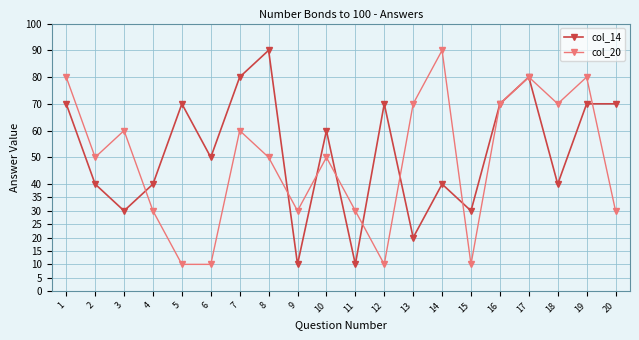

Reading right to left, transcribe all the data shown in this chart.

col_14: 70	70	40	80	70	30	40	20	70	10	60	10	90	80	50	70	40	30	40	70
col_20: 30	80	70	80	70	10	90	70	10	30	50	30	50	60	10	10	30	60	50	80